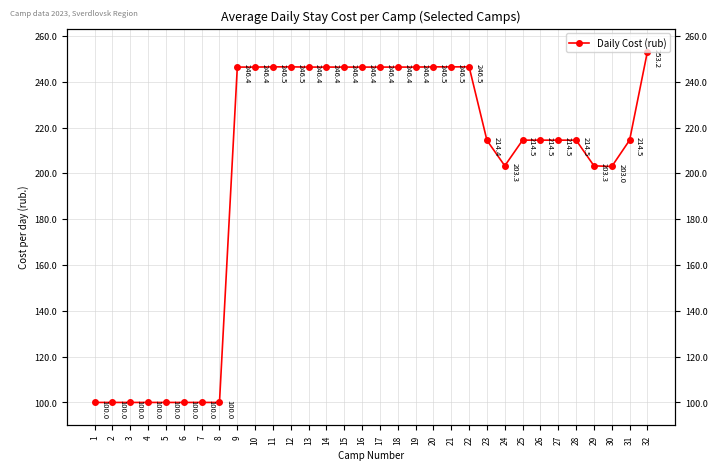

What is the value of the 14th point from the left?

246.4